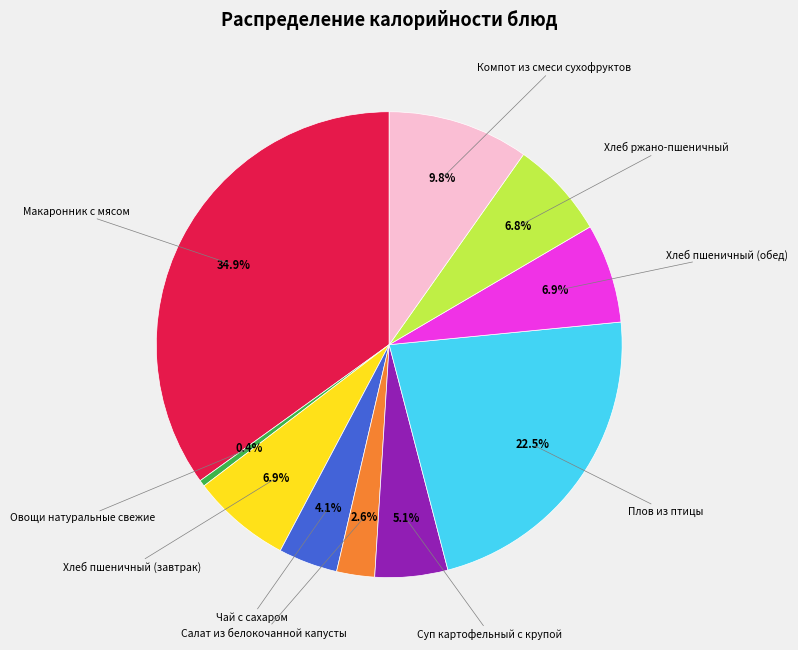

Is there a majority slice in this chart?

No